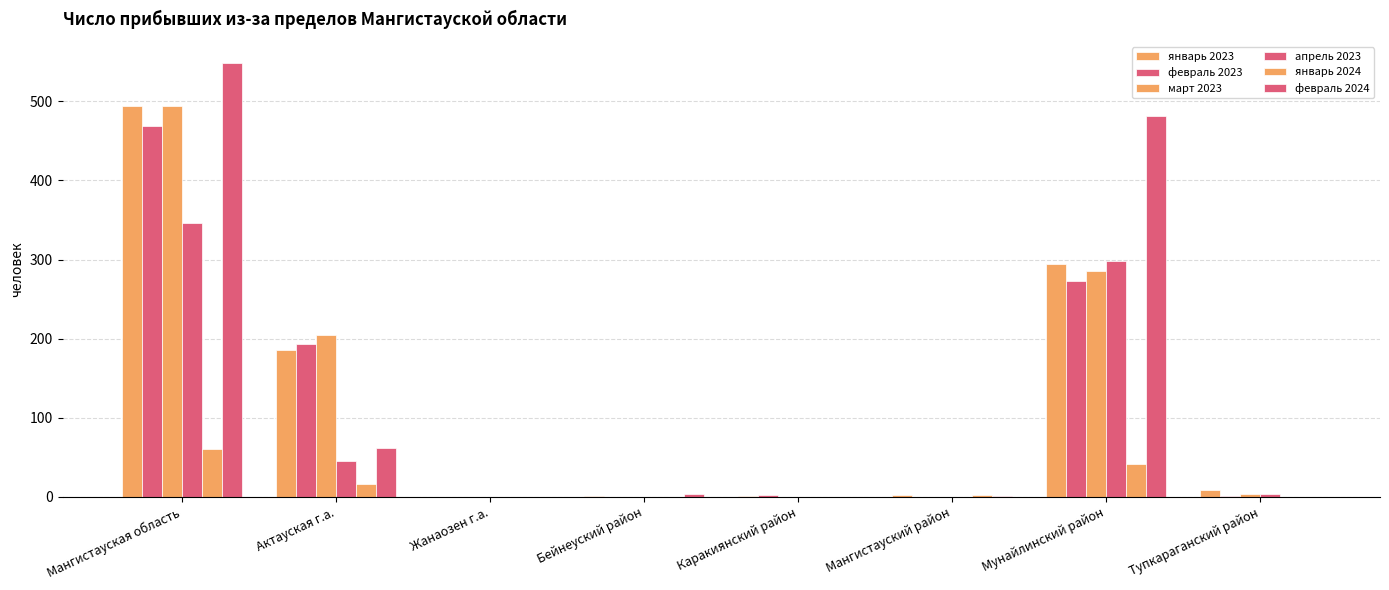

How many groups of bars are there?

8